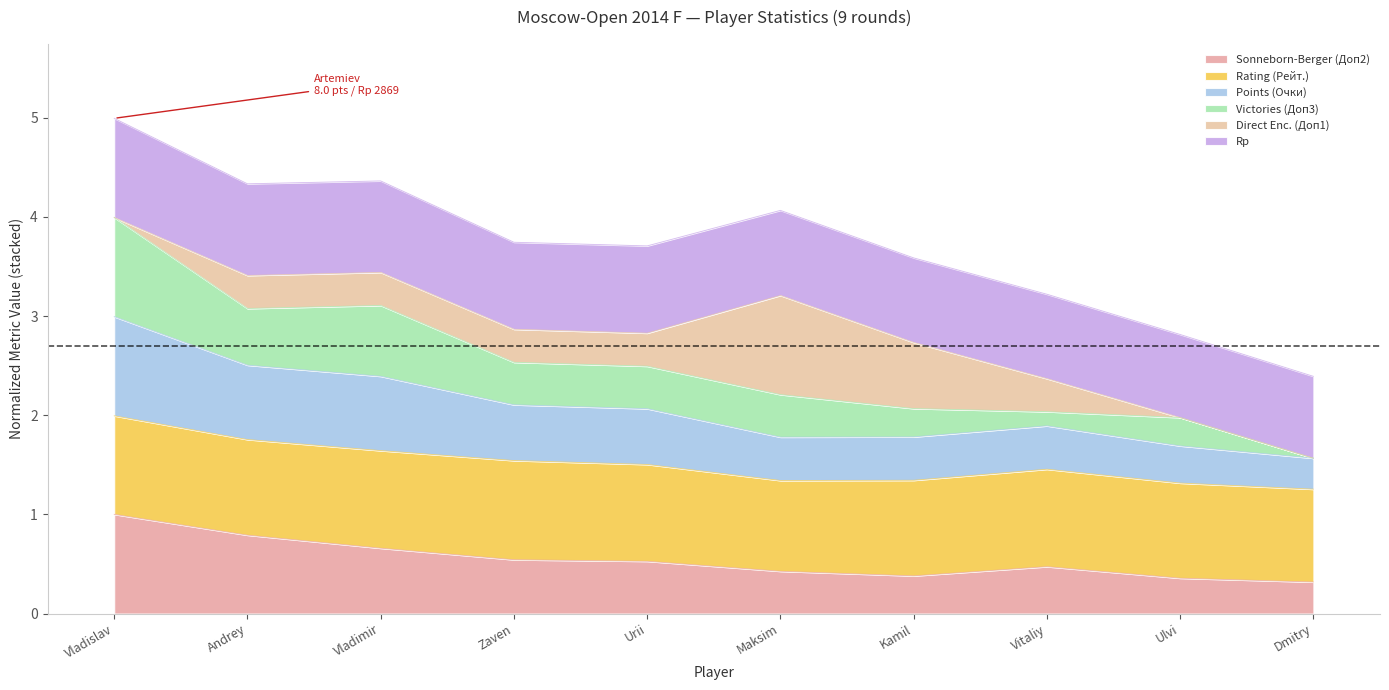

How many lines are shown in the chart?

6